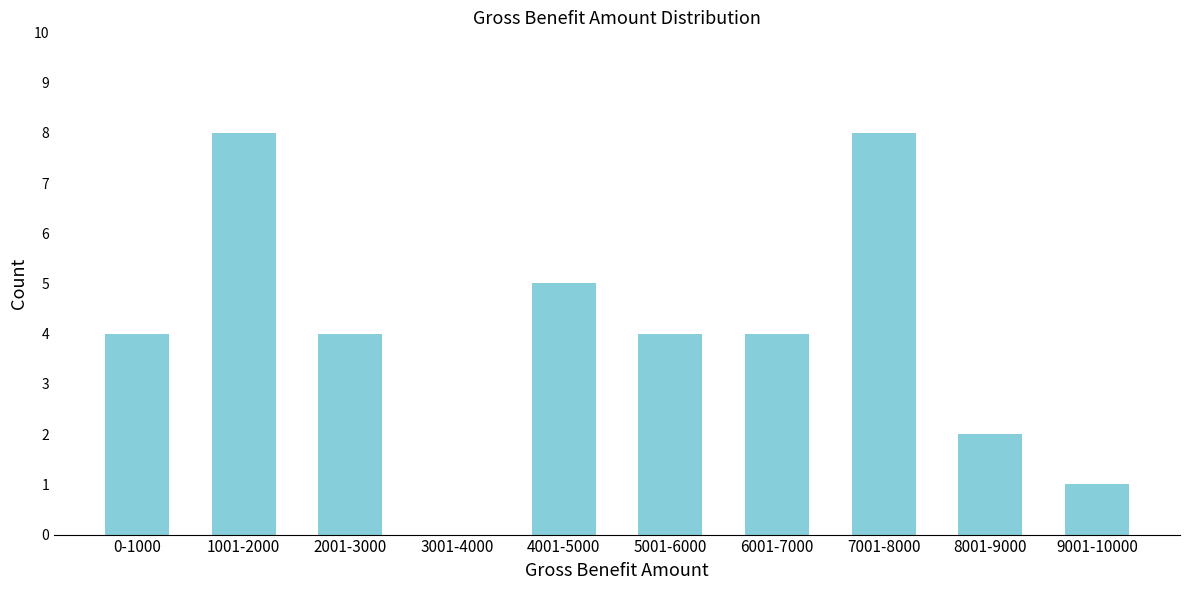

Reading right to left, extract all data points from this chart.

9001-10000=1	8001-9000=2	7001-8000=8	6001-7000=4	5001-6000=4	4001-5000=5	3001-4000=0	2001-3000=4	1001-2000=8	0-1000=4